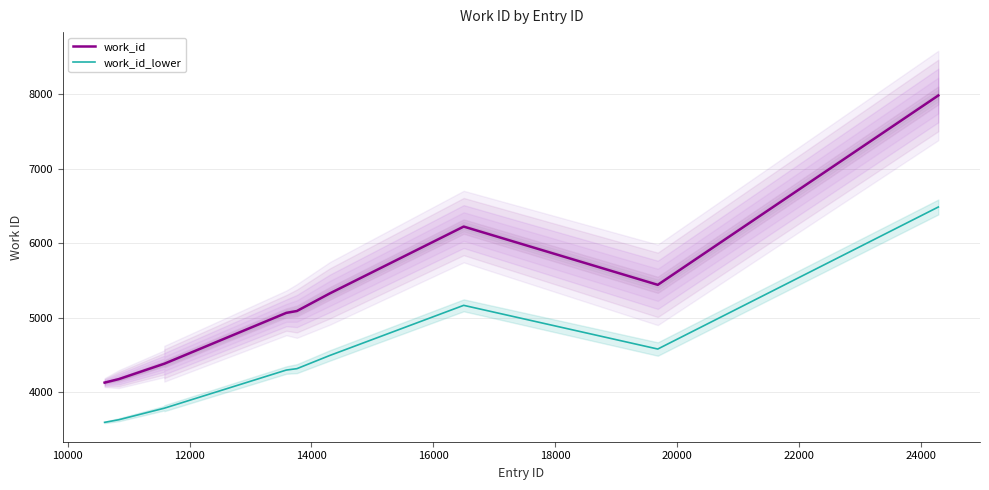

Reading right to left, transcribe all the data shown in this chart.

work_id: 7982.0	5443.0	6224.0	5328.0	5092.0	5067.0	4385.0	4385.0	4179.0	4132.0
work_id_lower: 6486.5	4582.2	5168.0	4496.0	4319.0	4300.2	3788.8	3788.8	3634.2	3599.0